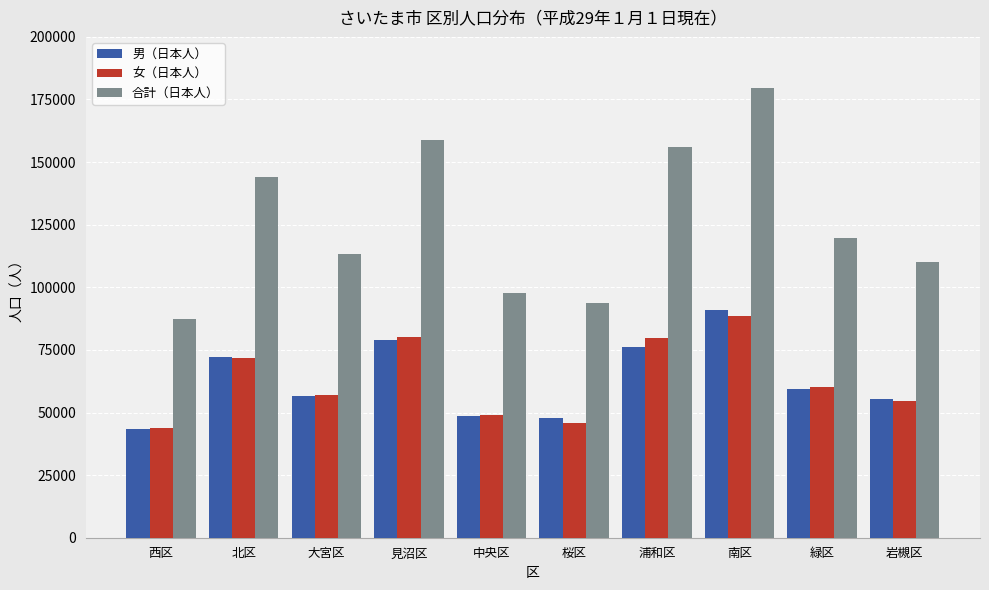

What are all the series names shown in the legend?

男（日本人）, 女（日本人）, 合計（日本人）